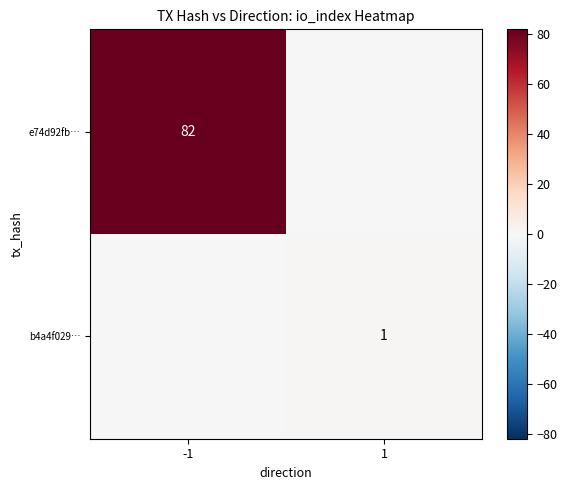

The e74d92fb… series shows 51 at -1. True or false?

False